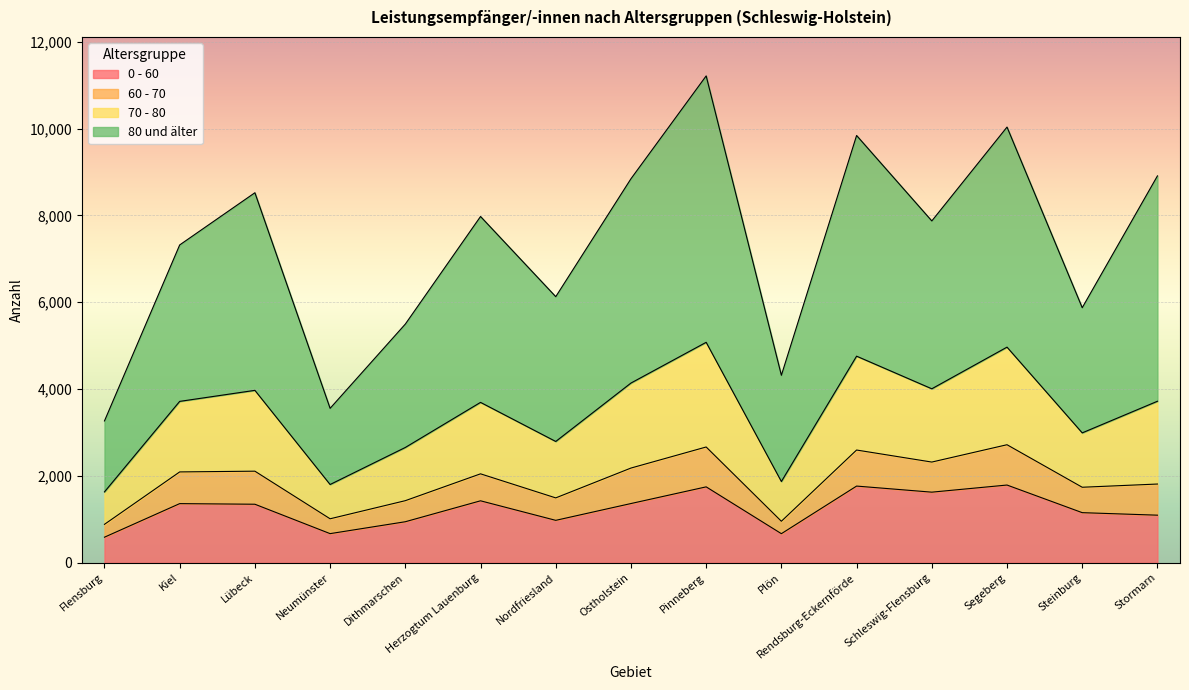

What is the difference between the 0 - 60 values at Stormarn and Pinneberg?

652